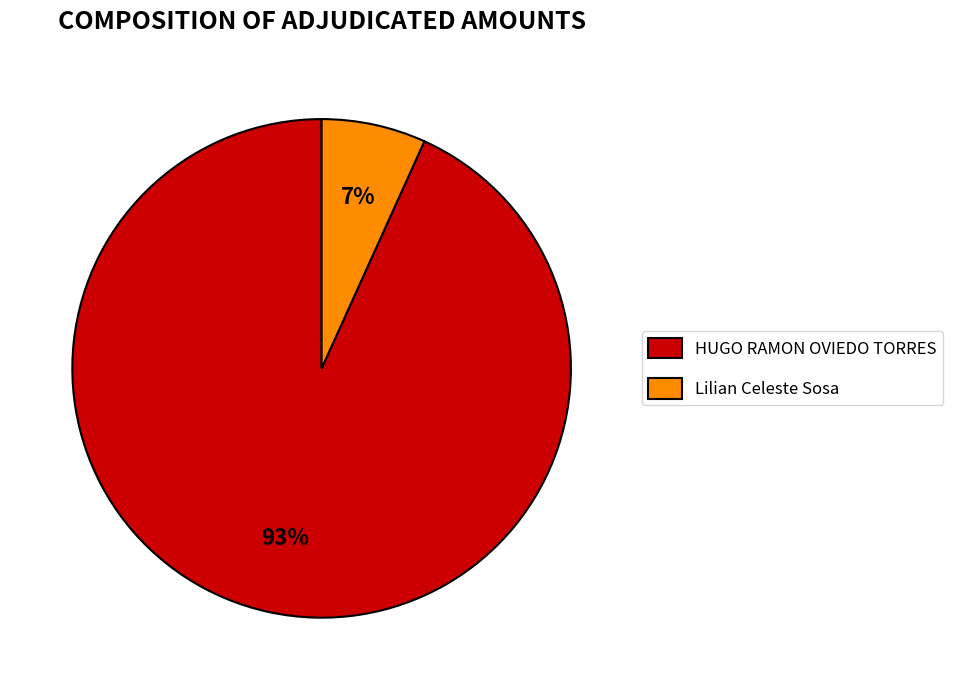

Is there a majority slice in this chart?

Yes